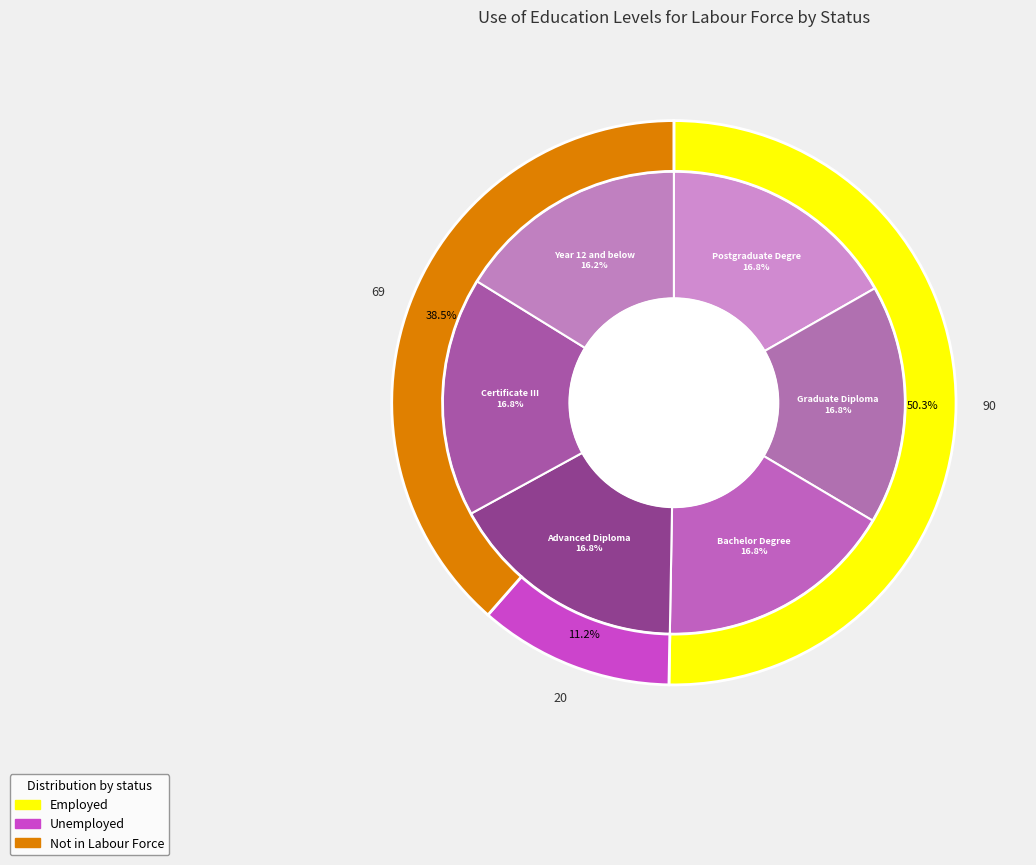

Which category has the biggest portion of the pie?

Postgraduate Degree